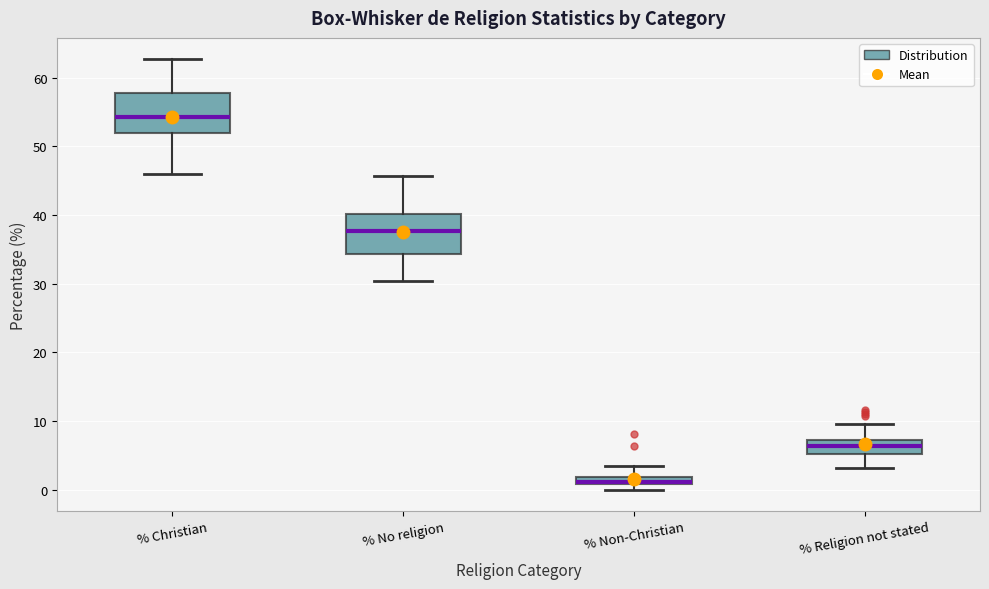

Where is the lower edge of the box for % Non-Christian on the y-axis? The values are not printed on the chart, so give them approximately, as read against the axis.

1